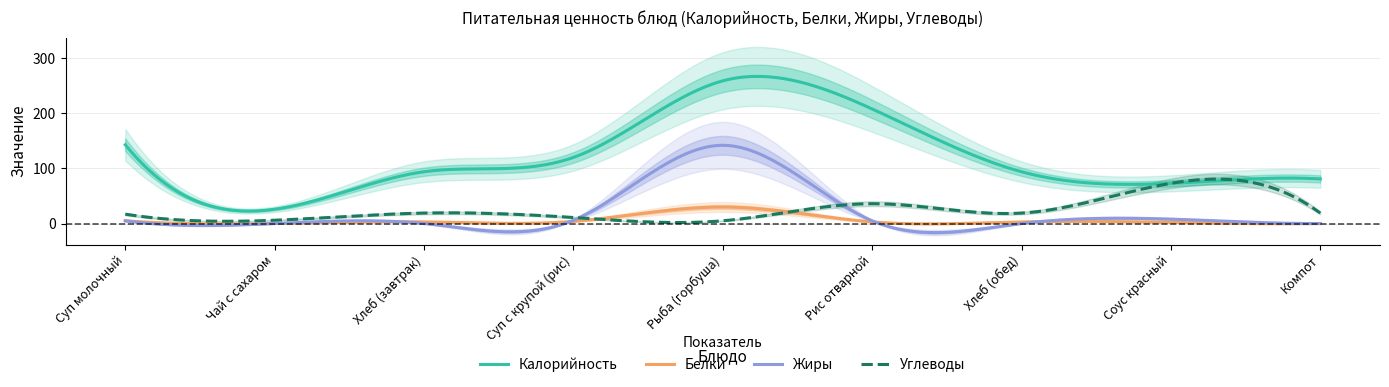

How many interior local peaks does the Белки series have?

1